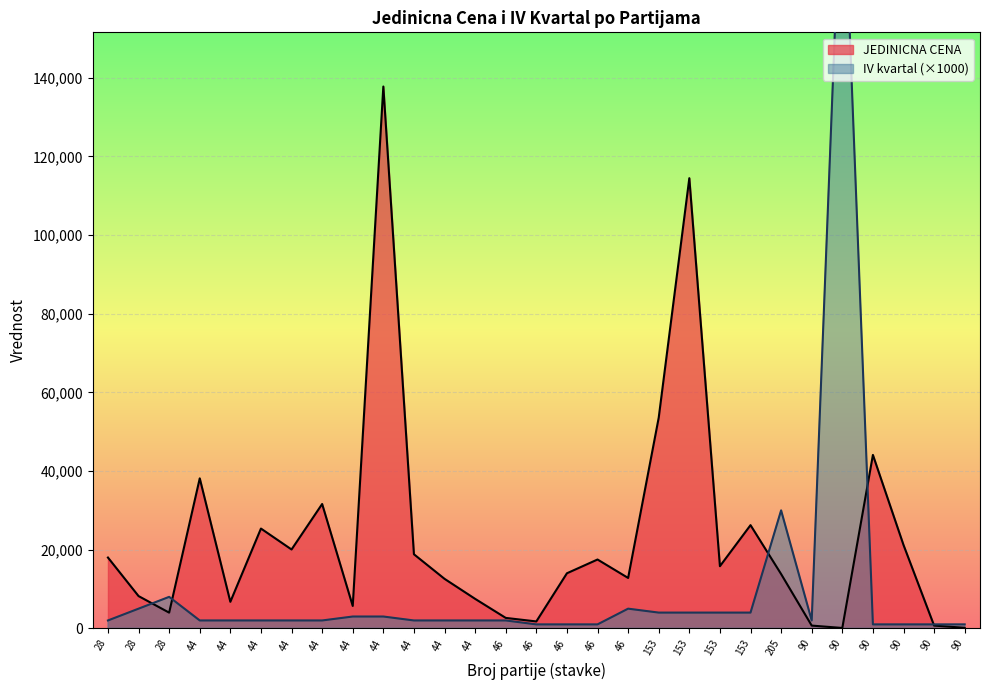

At which category does IV kvartal reach its first local peak?

28